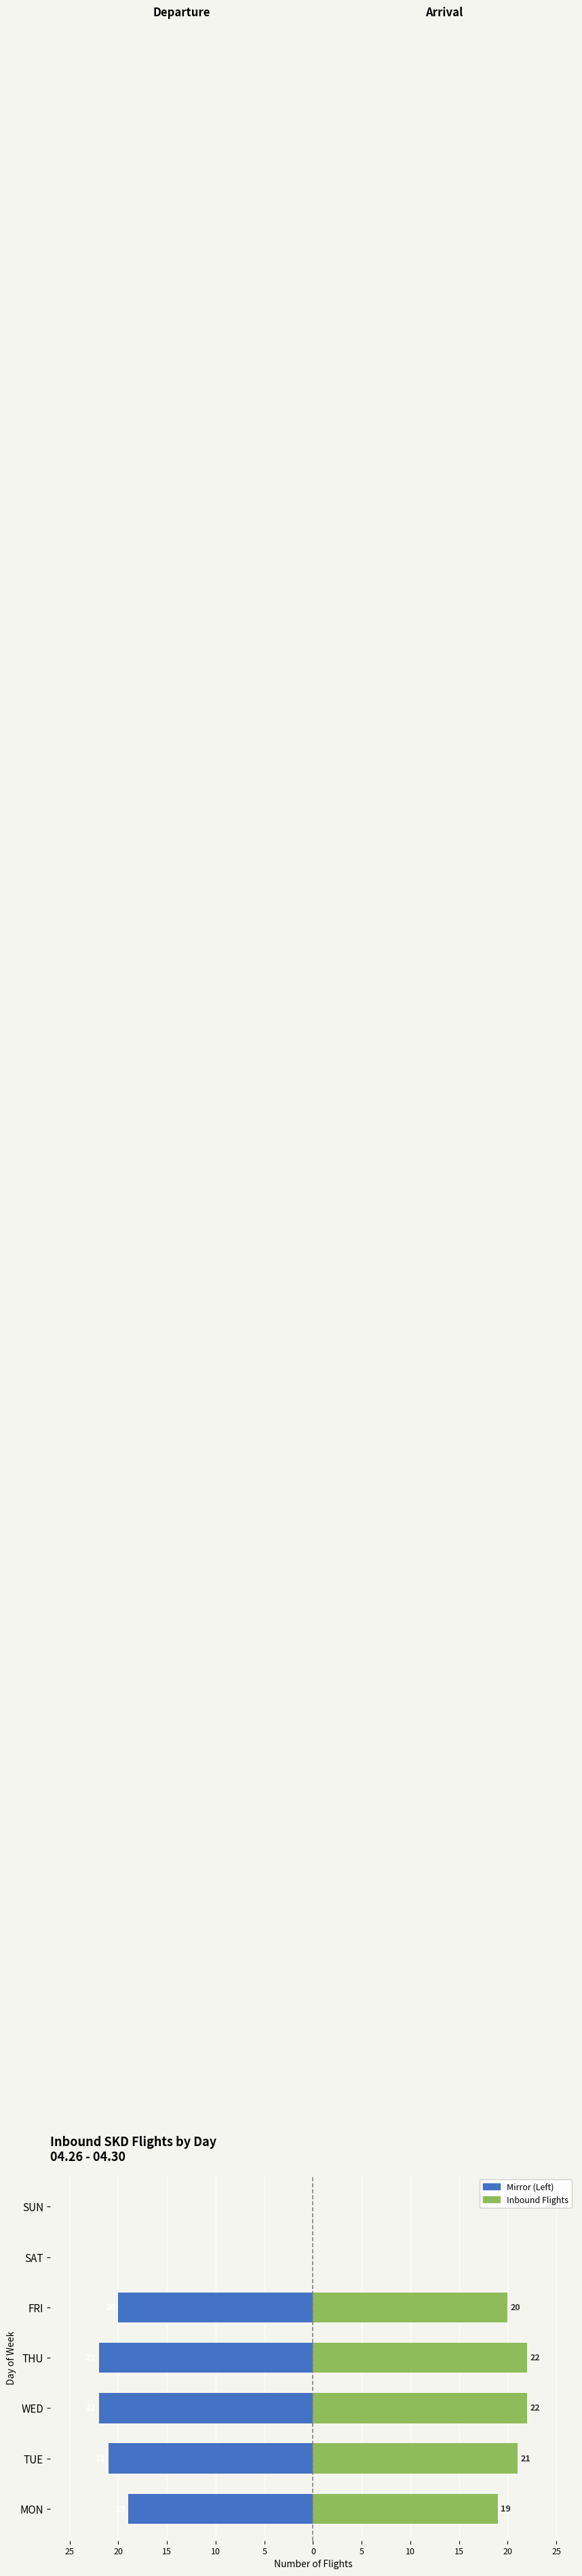

Which series changed the most between TUE and SAT?

Inbound (Left Mirror)